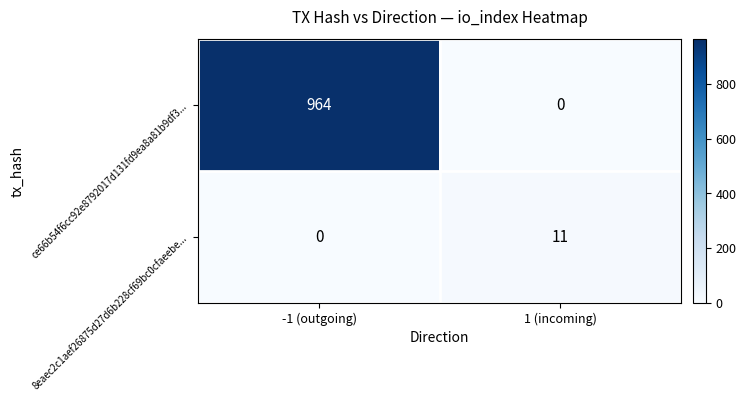

List the series in order of their overall mean, highest first.

ce66b54f6cc92e8792017d131fd9ea8a81b9df3..., 8eaec2c1aef26875d27d6b228cf69bc0cfaeebe...